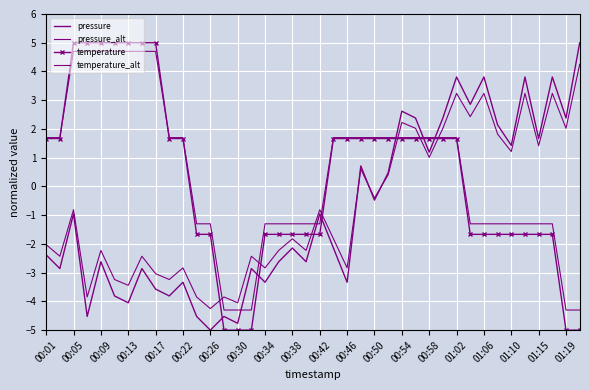

At which label does temperature_alt first exceed 1?

00:01